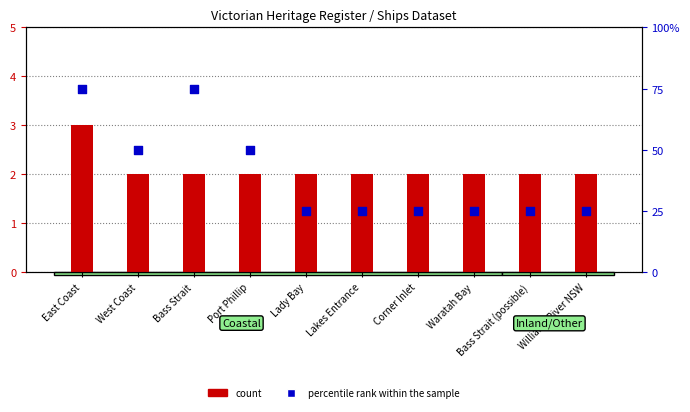

At which category is the sum across all series the highest?

East Coast